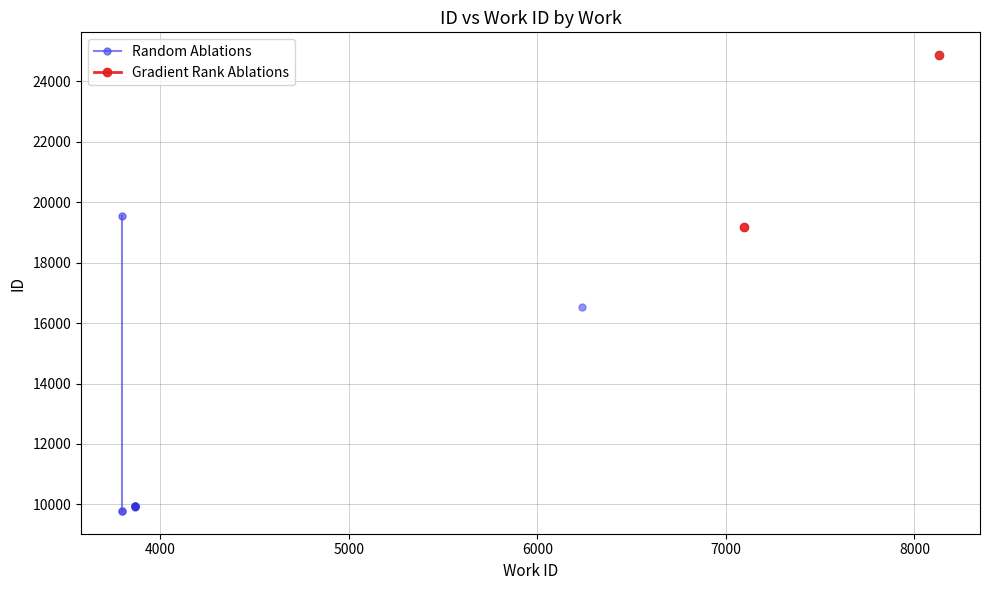

What is the value of the 2nd point from the left?

9789